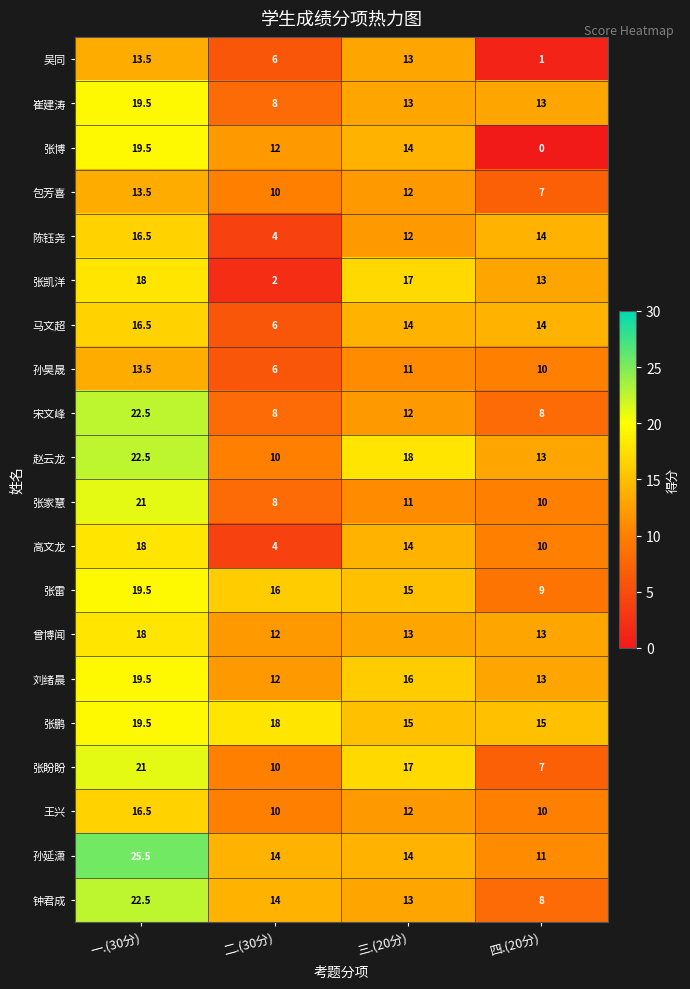

What is the difference between the maximum and second lowest values in the 吴同 series?

7.5